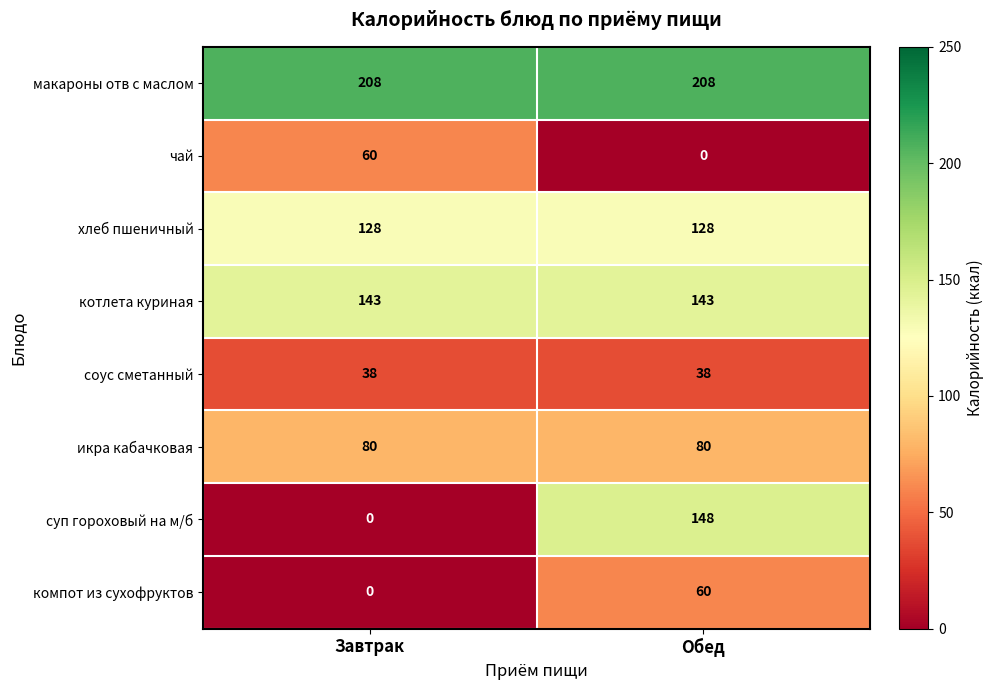

Which series has the largest total across all categories?

макароны отв с маслом